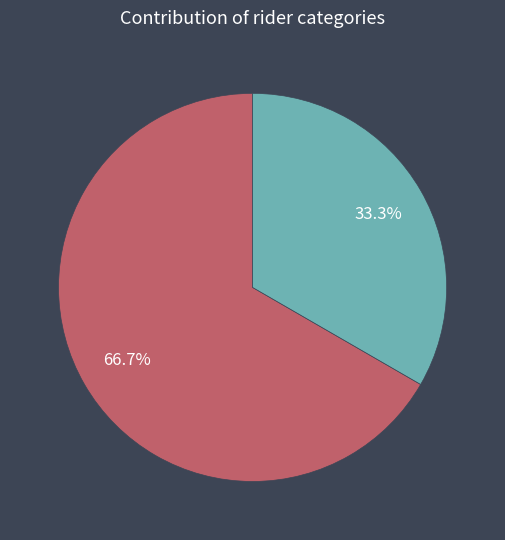

True or false: Veteran accounts for 67% of the total.

True